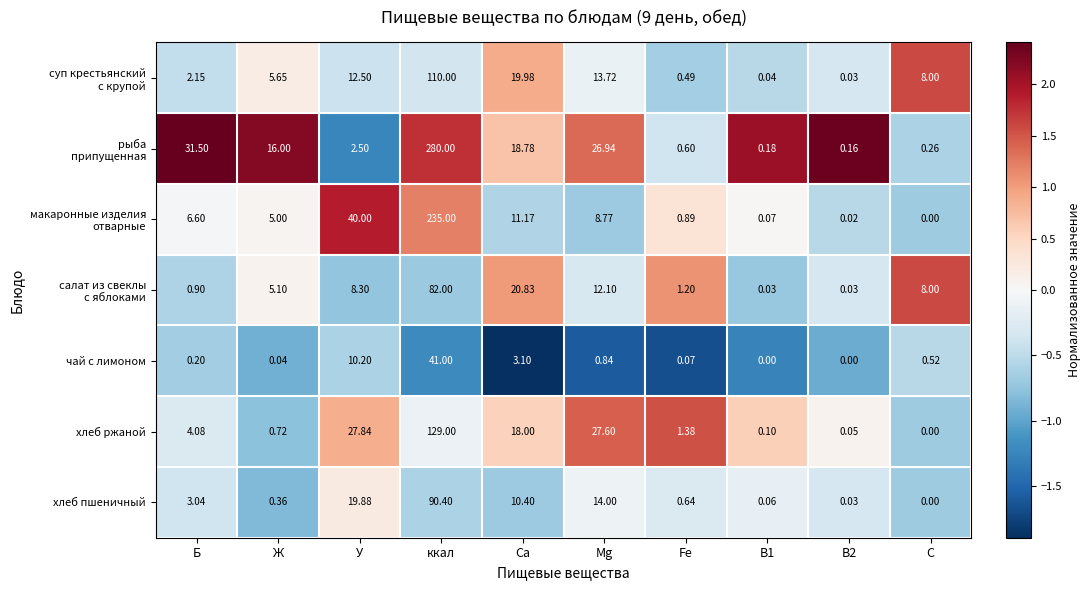

At which category does the chart reach its peak across all series?

ккал